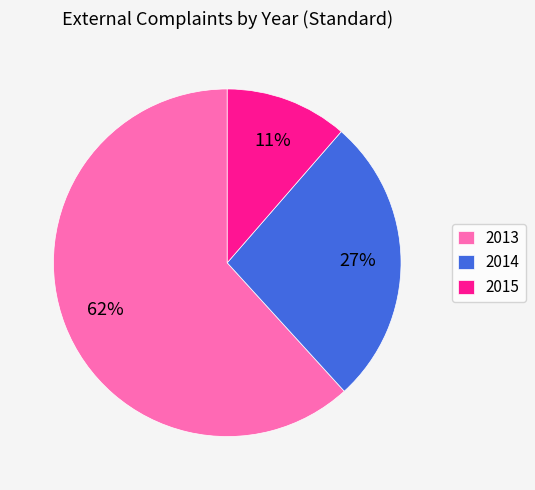

How many segments does this pie chart have?

3